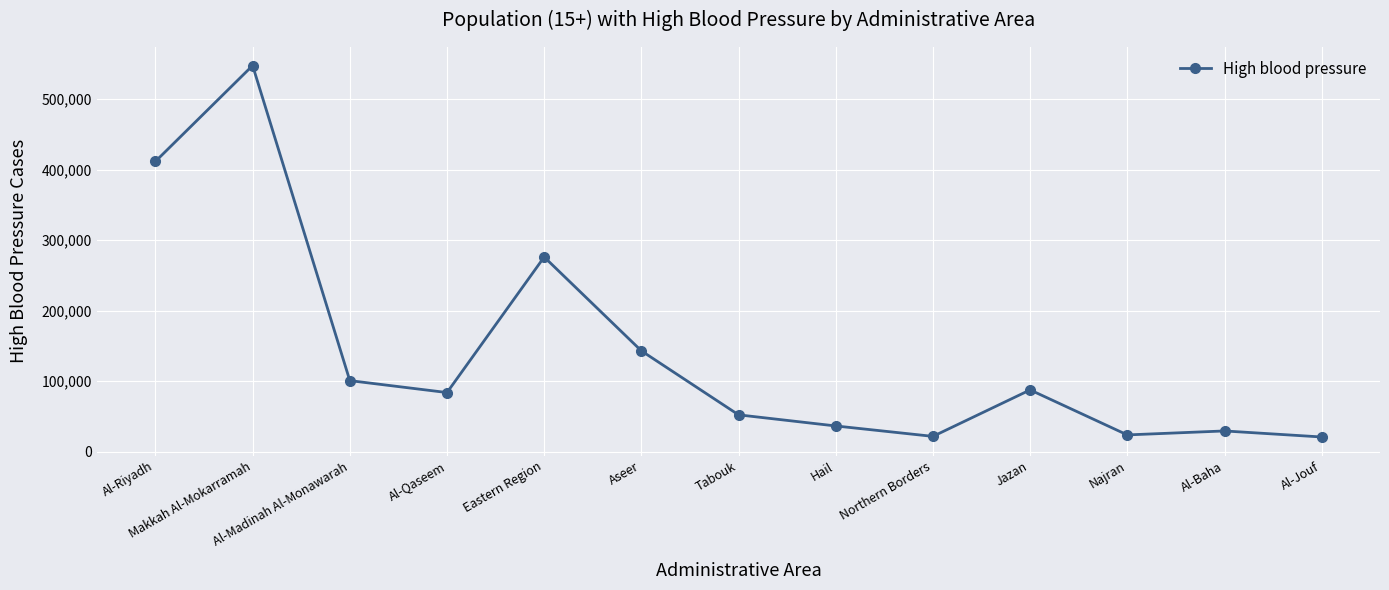

How many data points are less than 83941?

6